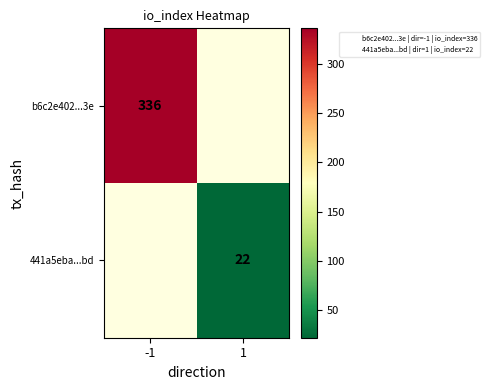

How many distinct data groups are displayed?

2